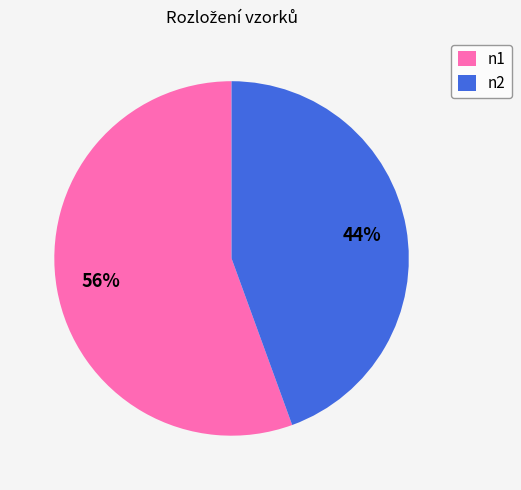

Combined, do n1 and n2 account for over 50%?

Yes